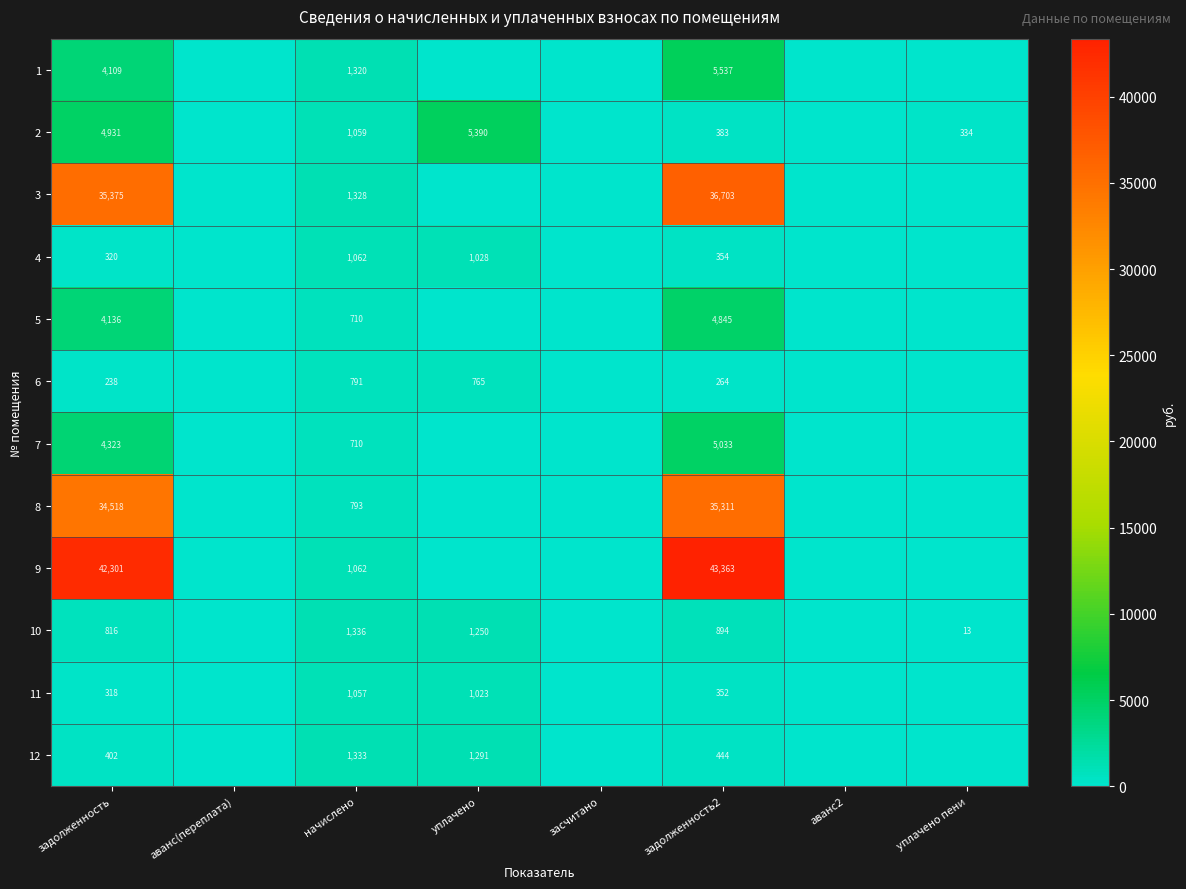

The 4 series shows 621 at уплачено. True or false?

False